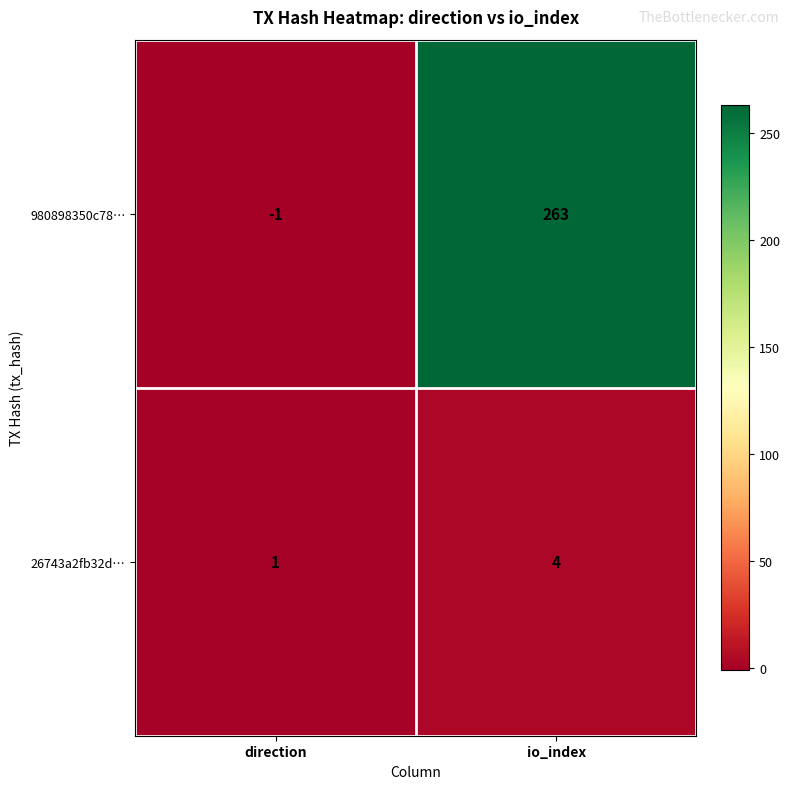

What is the spread (max minus min) of values at direction?

2